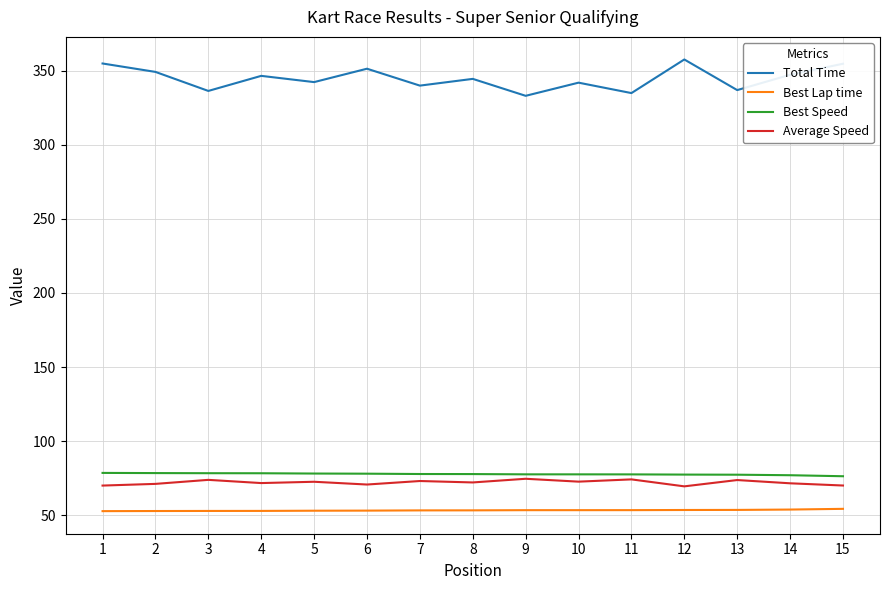

Count the number of data series in this chart.

4